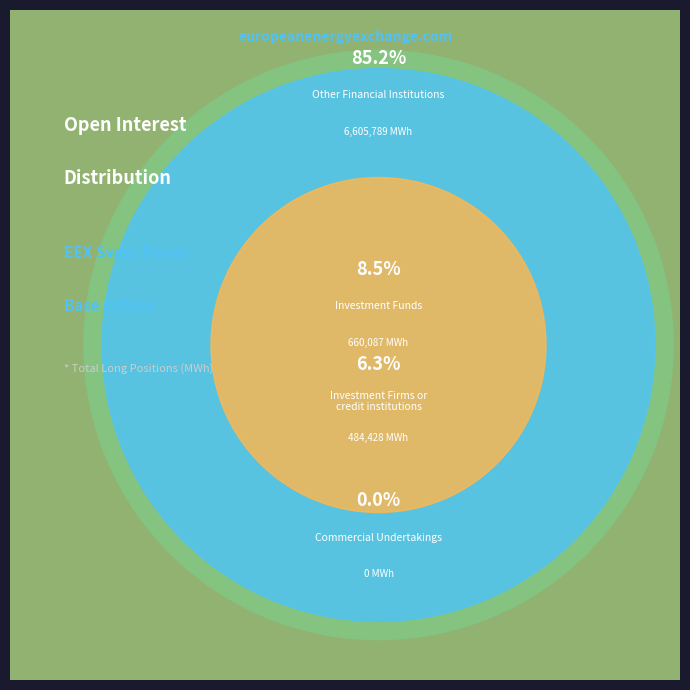

What percentage is the Investment Firms or credit institutions (Long) slice, to the nearest percent?

6%